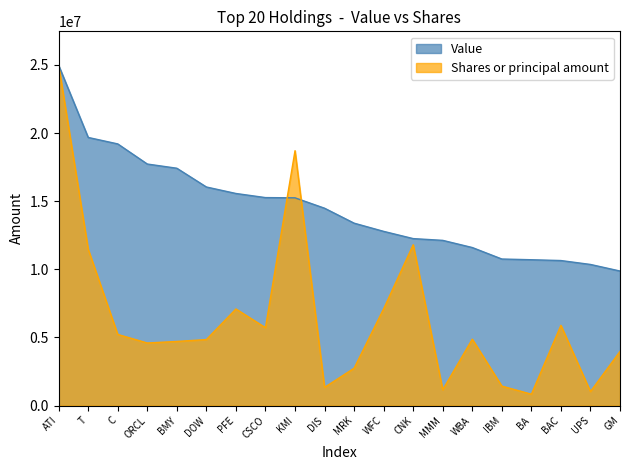

True or false: Value has more than 1 points higher than both neighbors.

False